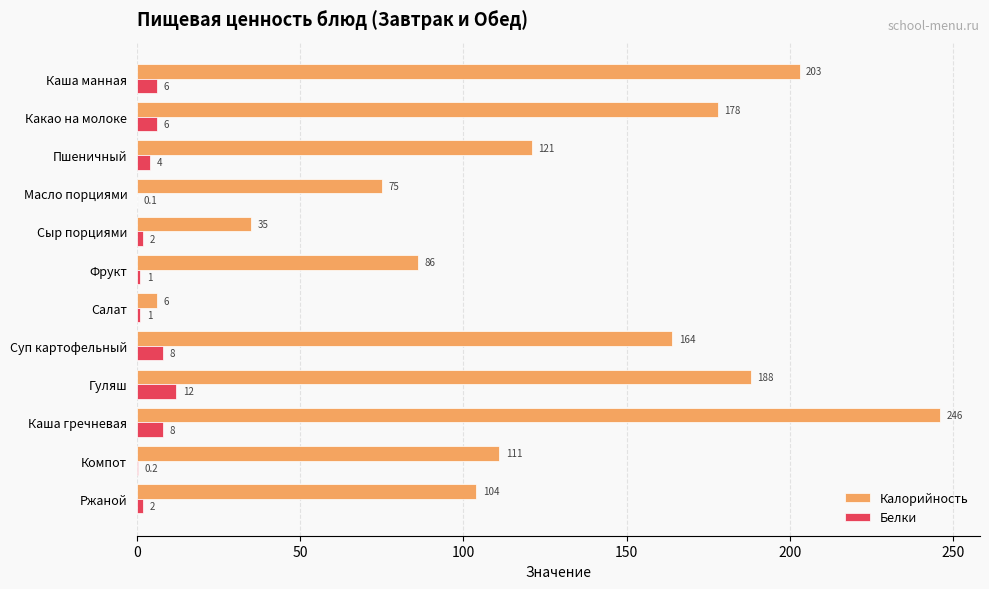

Which series changed the most between Какао на молоке and Ржаной?

Калорийность